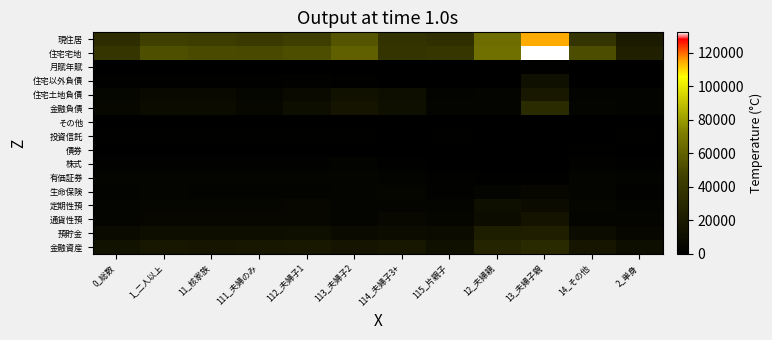

What is the spread (max minus min) of values at 0_総数?

38618